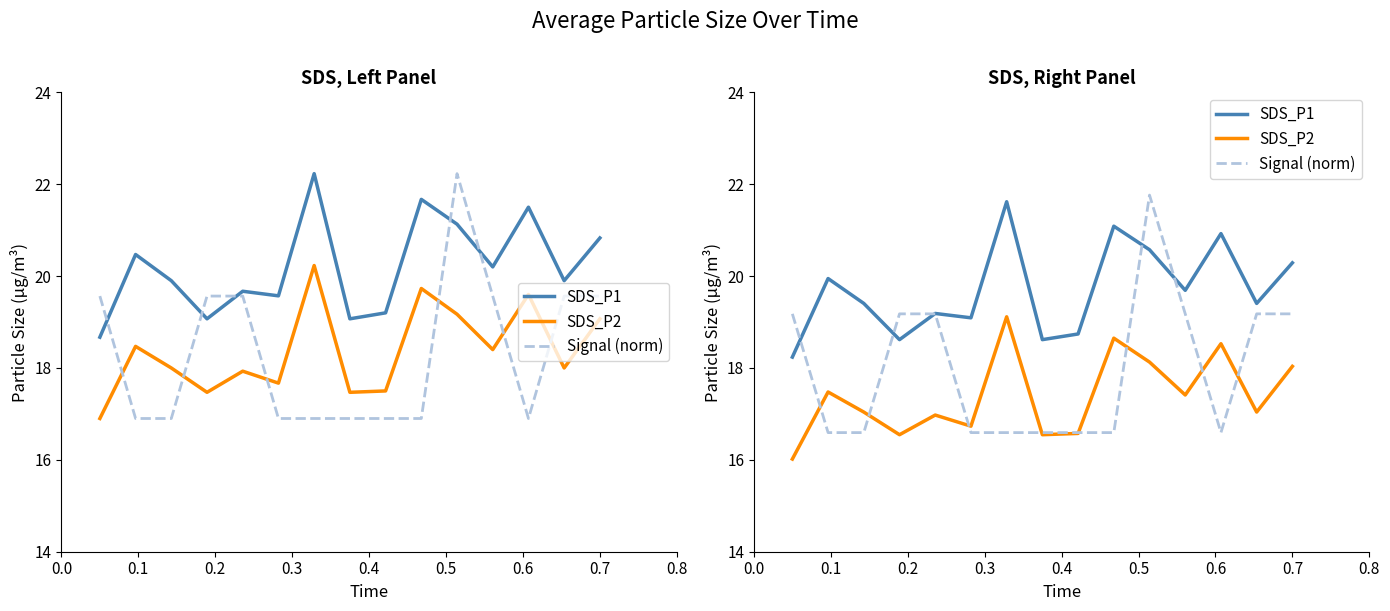

What is the difference between the highest and lowest values at 0.7?

2.3